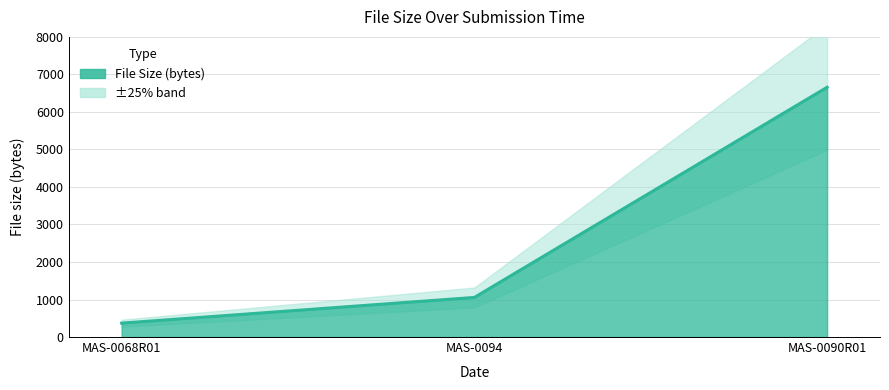

The chart shows a value of 8847 at MAS-0090R01. True or false?

False